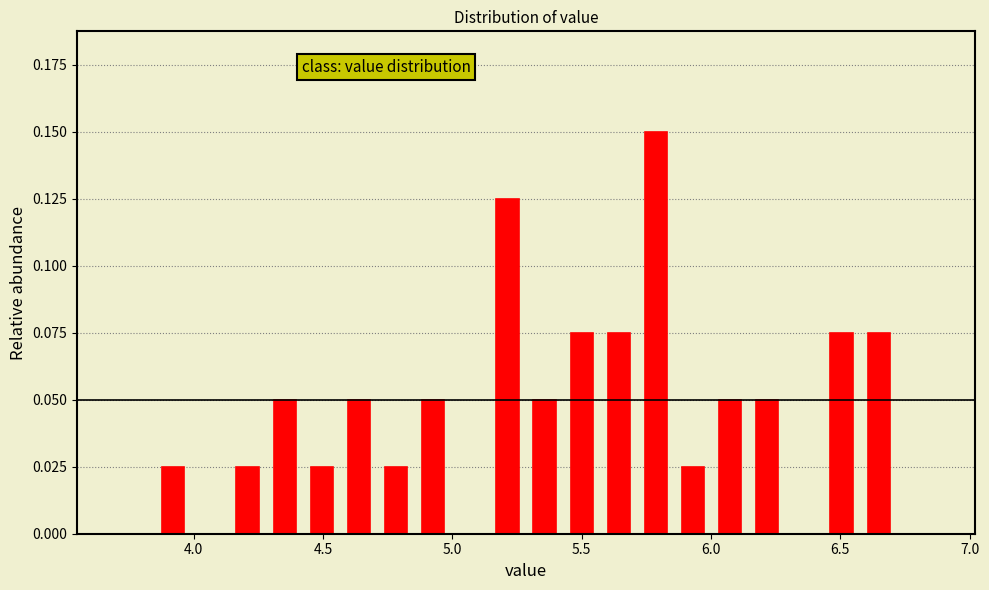

Read against the x-axis, roughly where is the centre of the tallest bar?

5.80